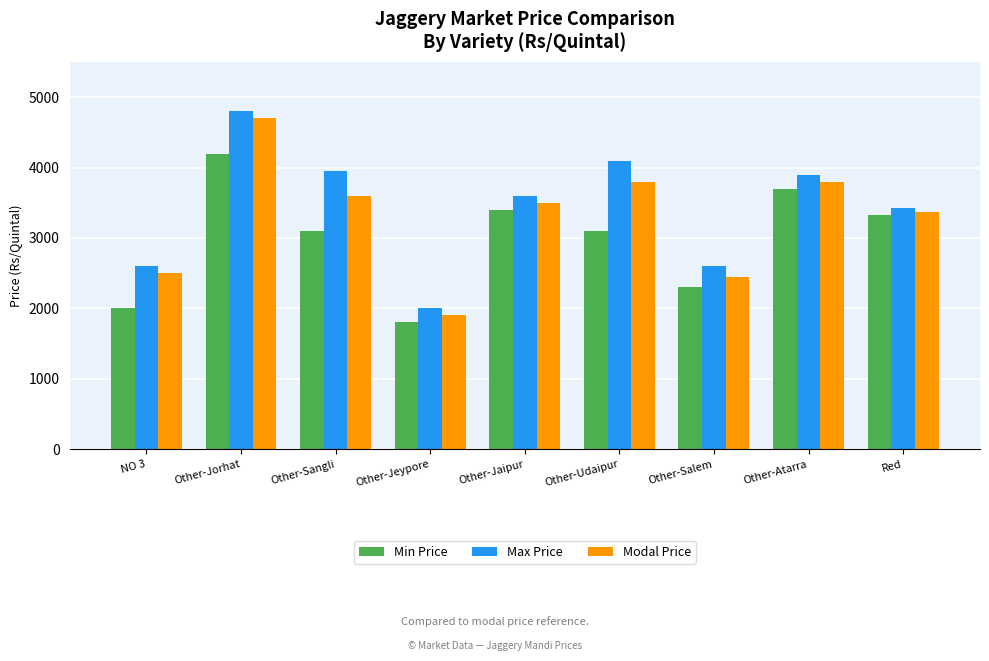

What is the difference between the highest and lowest values at Other-Jaipur?

200